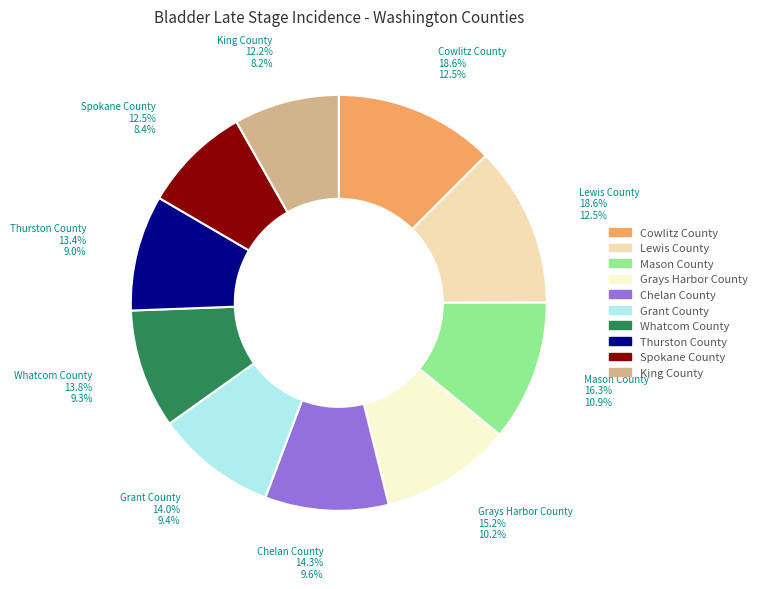

Approximately how many times larger is the value at Mason County compared to Whatcom County?

1.2